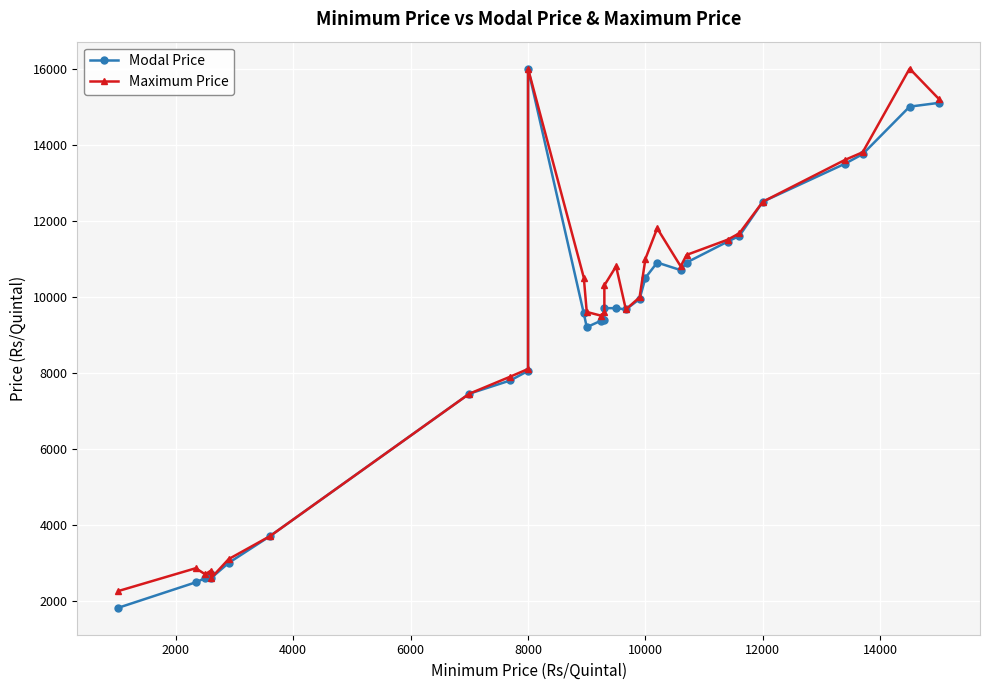

What is the sum of all Maximum Price values?

278391